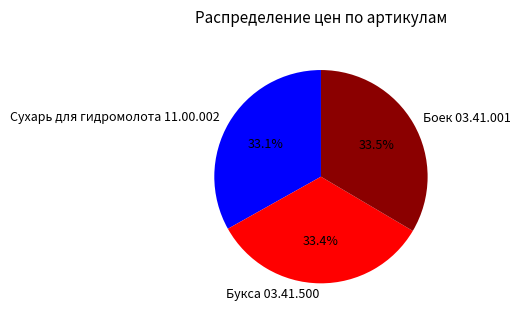

True or false: Сухарь для гидромолота 11.00.002 accounts for 33% of the total.

True